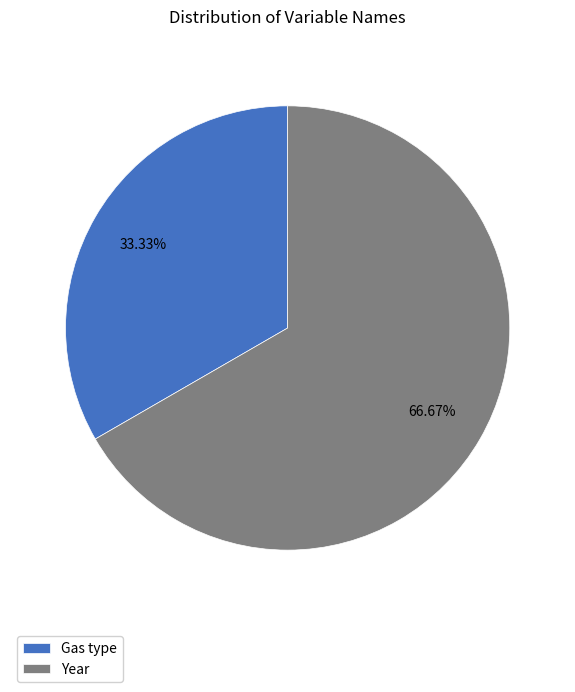

Does any single category account for the majority?

Yes